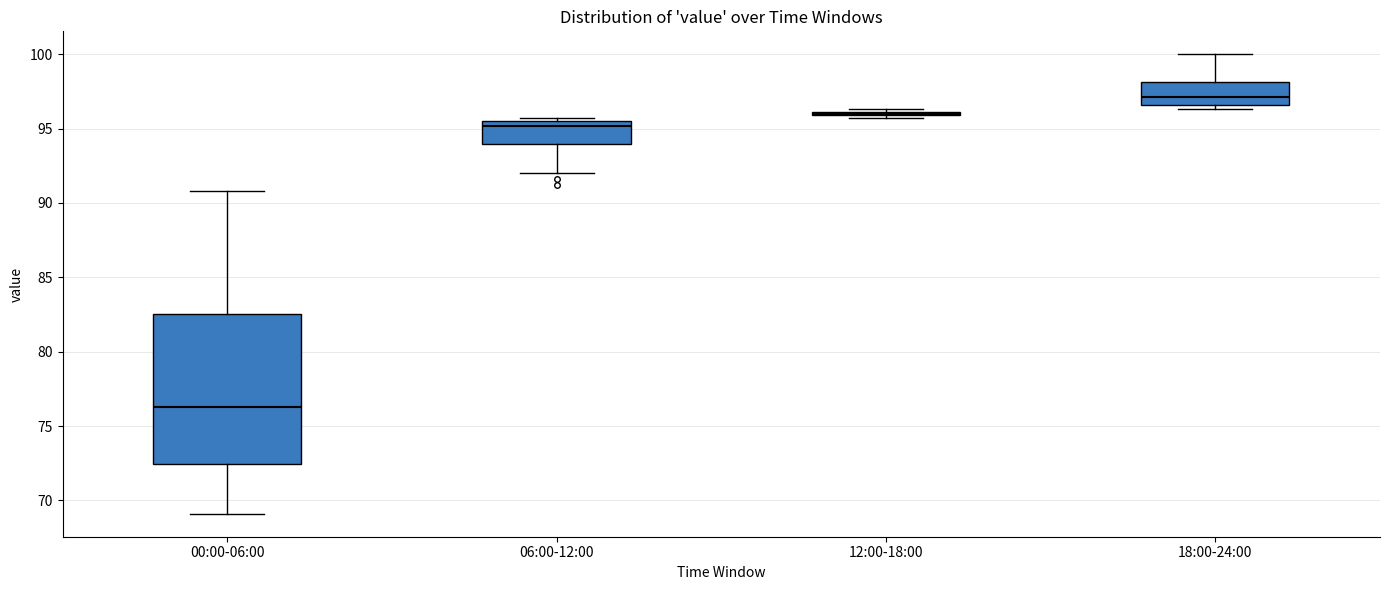

Reading left to right, read every box against the y-axis: the position of its median line, the range the box covers, and the ends of its whiskers. The values are not printed on the chart, so give them approximately, as read against the axis.

00:00-06:00: median 76.5, box 72.5 to 82.5, whiskers 69.0 to 91.0
06:00-12:00: median 95.0, box 94.0 to 95.5, whiskers 92.0 to 95.5 (just above the box's upper edge)
12:00-18:00: box collapsed to a line at 96.0, whiskers 95.5 to 96.5
18:00-24:00: median 97.0, box 96.5 to 98.0, whiskers 96.5 (just below the box's lower edge) to 100.0